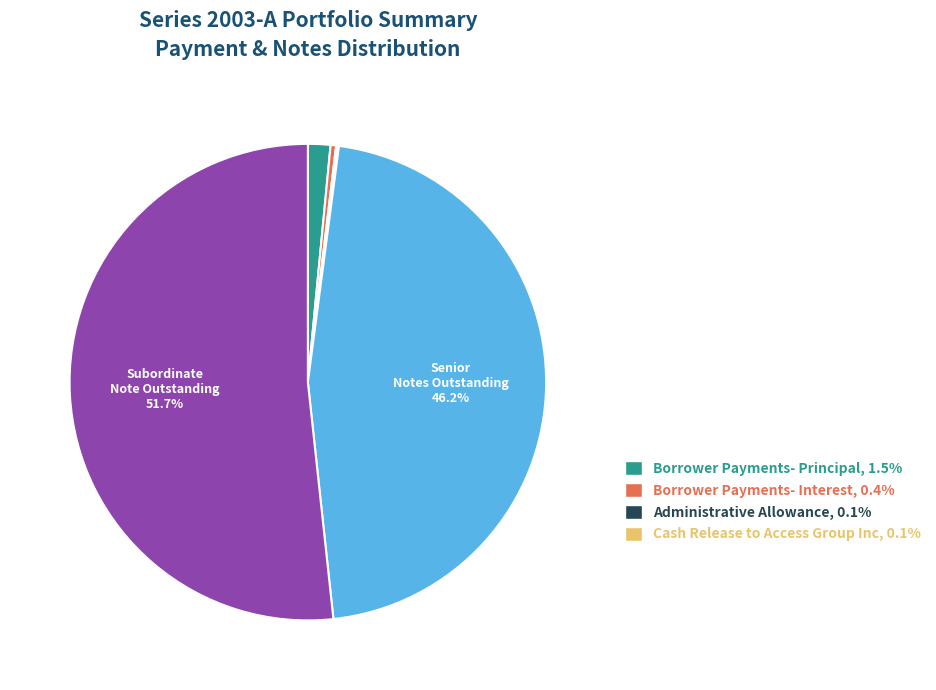

Is there any slice that represents more than half of the pie?

Yes